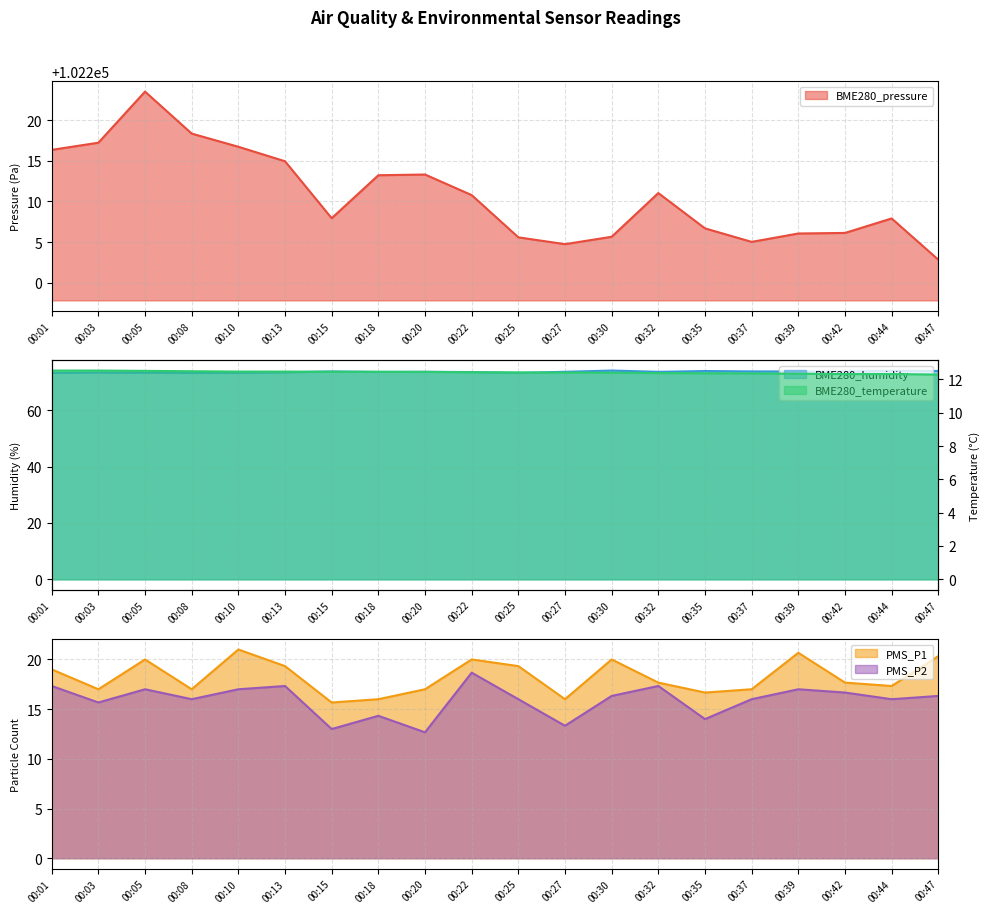

The BME280_humidity series shows 73.8 at 00:37. True or false?

True